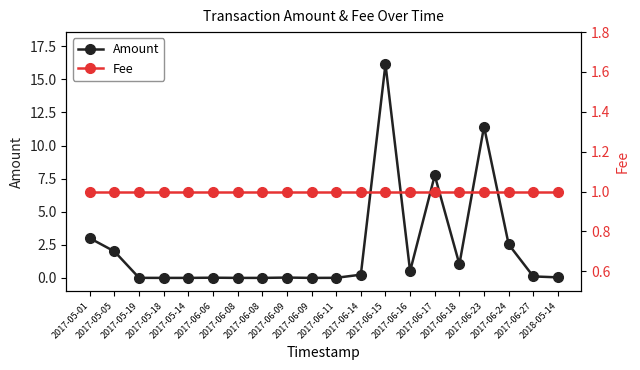

Does the chart have visible grid lines?

No